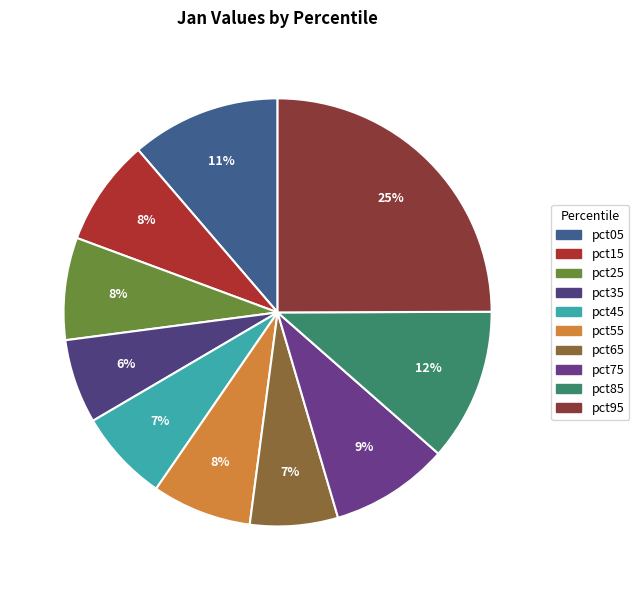

Is there any slice that represents more than half of the pie?

No